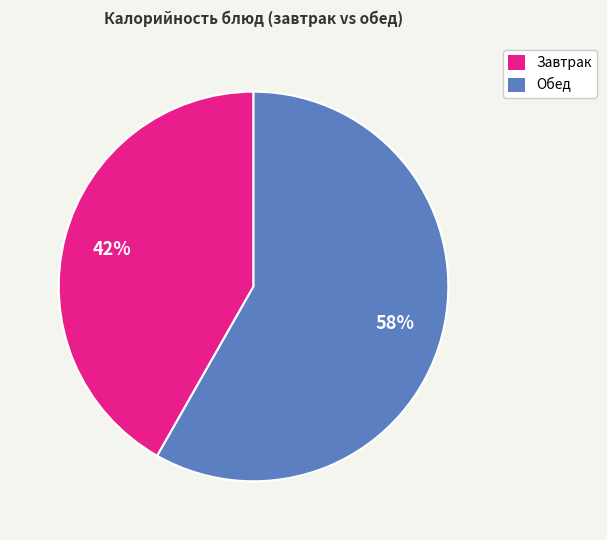

Rank the categories by value from highest to lowest.

Обед, Завтрак